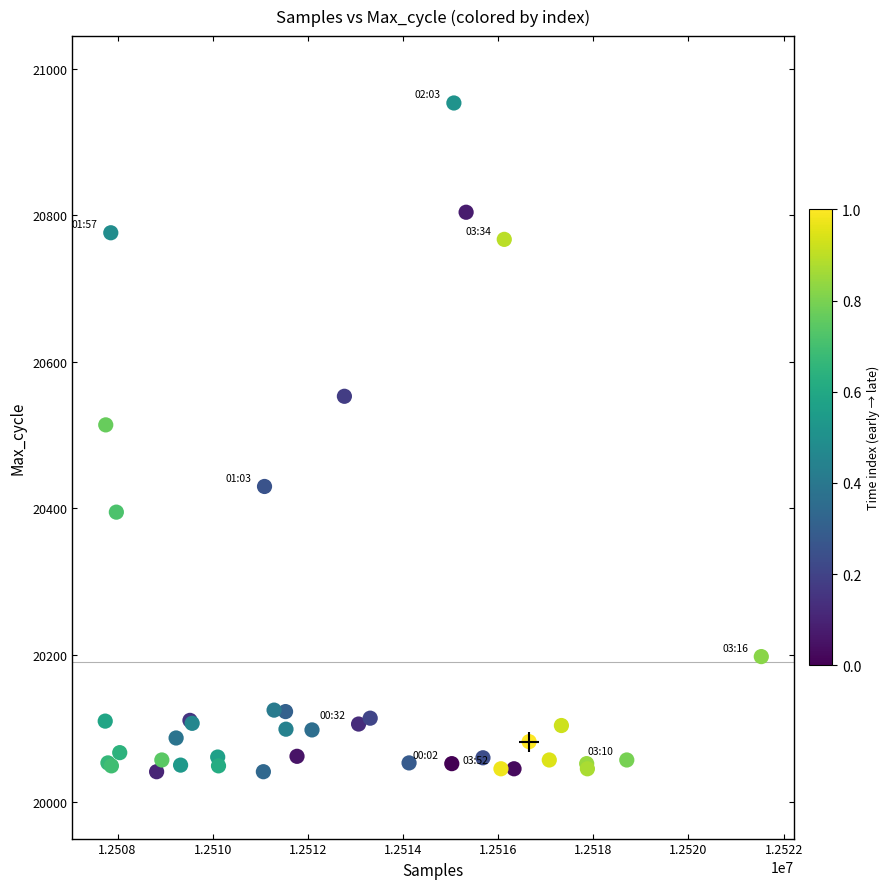

What Y value in the scatter plot is closest to 20497?

20514